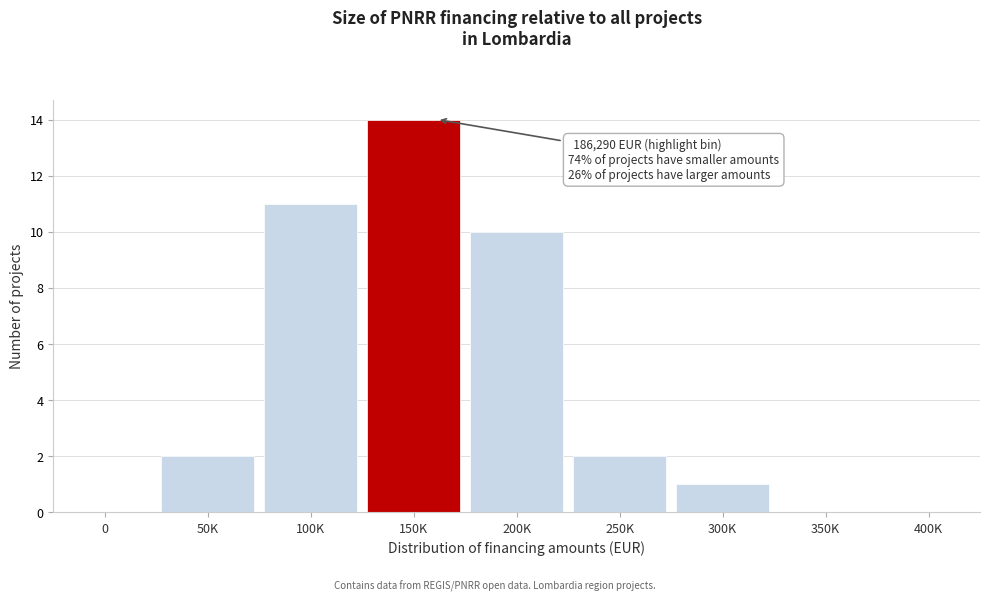

Reading right to left, transcribe all the data shown in this chart.

400K=0	350K=0	300K=1	250K=2	200K=10	150K=14	100K=11	50K=2	0=0